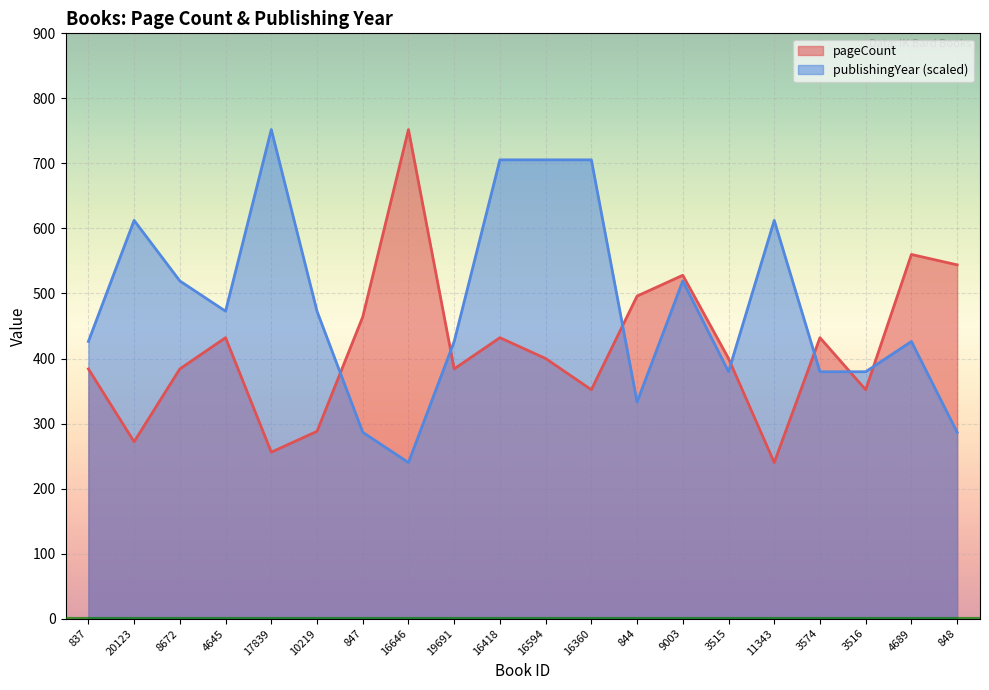

List the series in order of their peak value, highest first.

pageCount, publishingYear